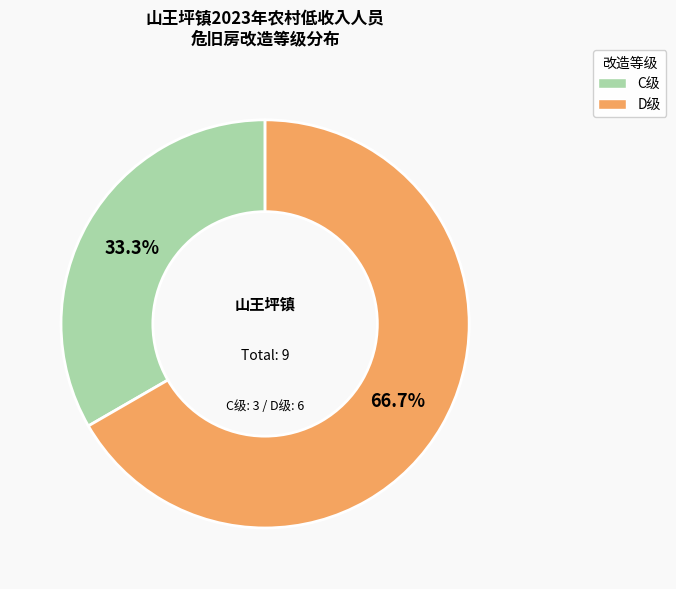

Count the number of slices in the pie.

2